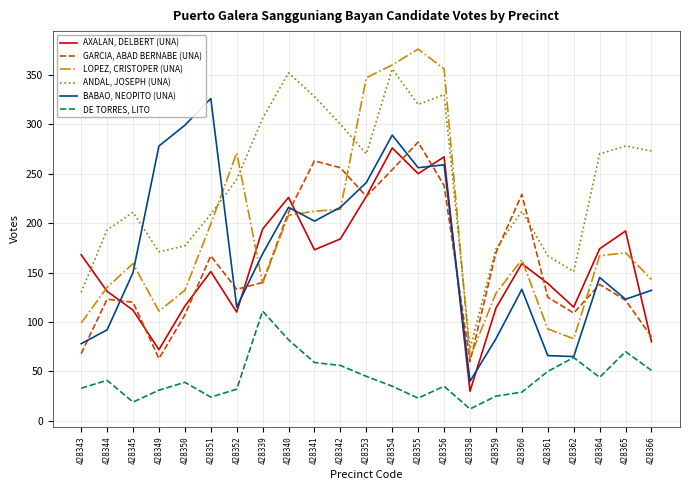

What is the highest value of the GARCIA, ABAD BERNABE (UNA) series?

282